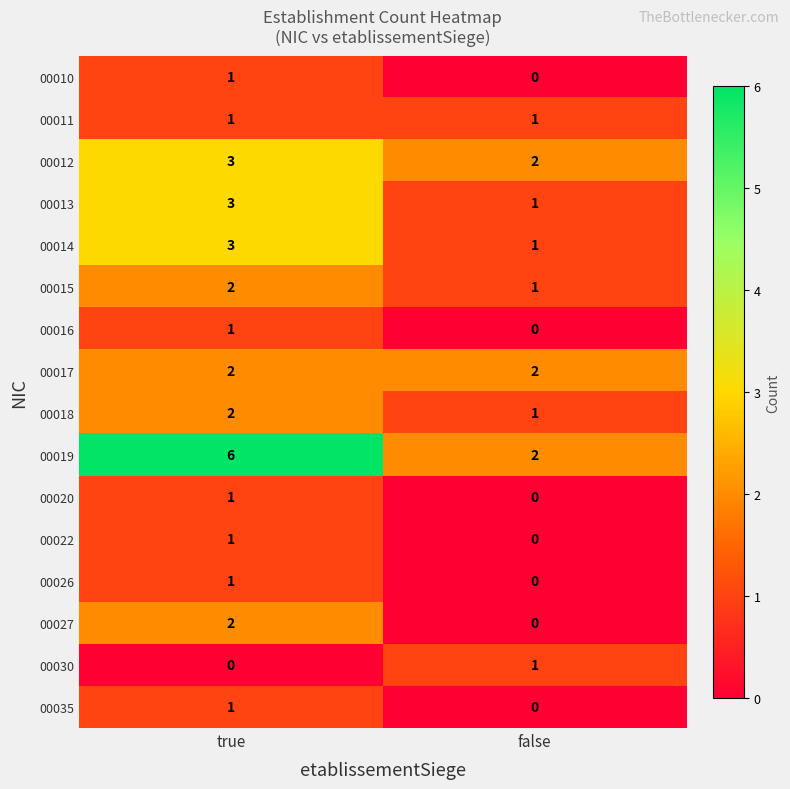

Is it true that 00011 equals 1 at true?

True